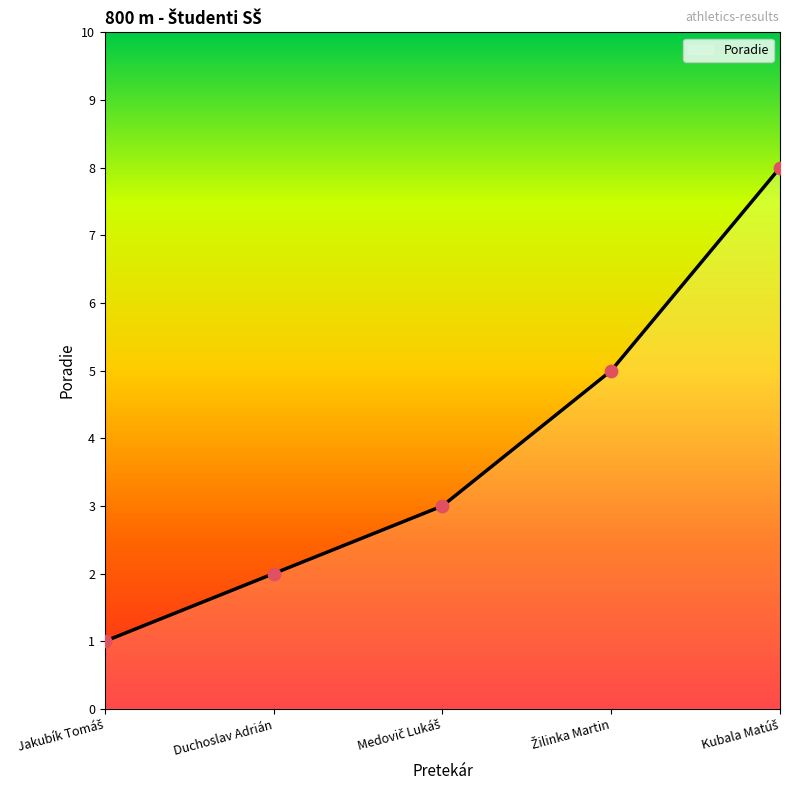

What is the greatest value displayed?

8